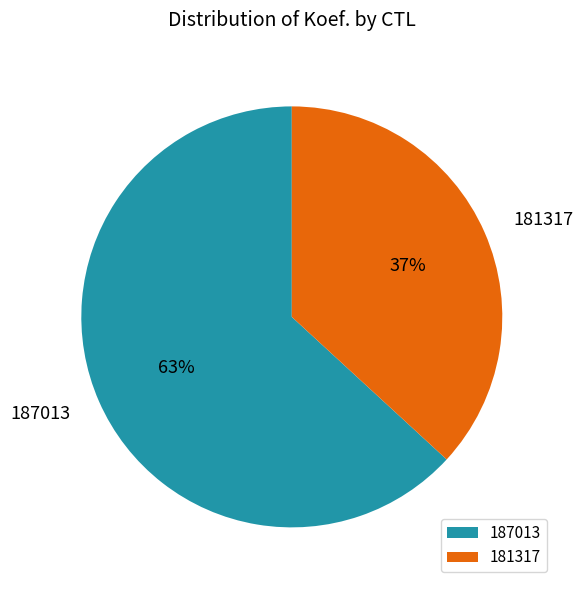

To the nearest percent, what is the combined percentage of 181317 and 187013?

100%